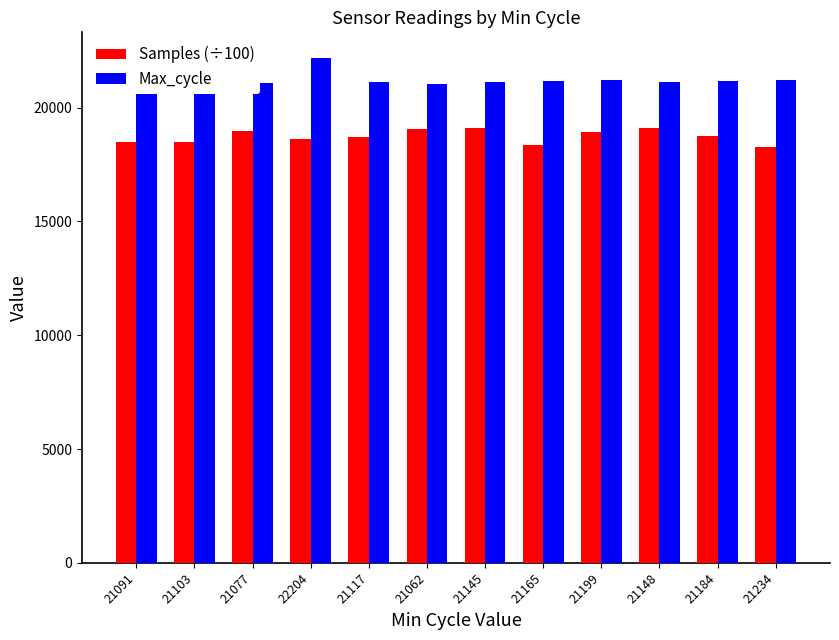

At which category is the sum across all series the highest?

22204